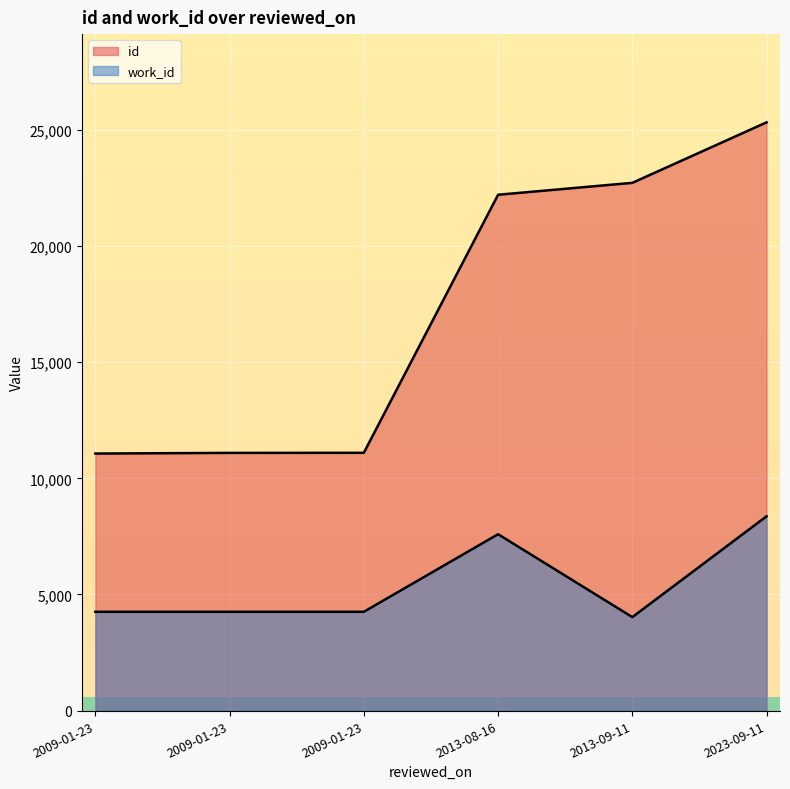

Rank the series by their average value, from highest to lowest.

id, work_id